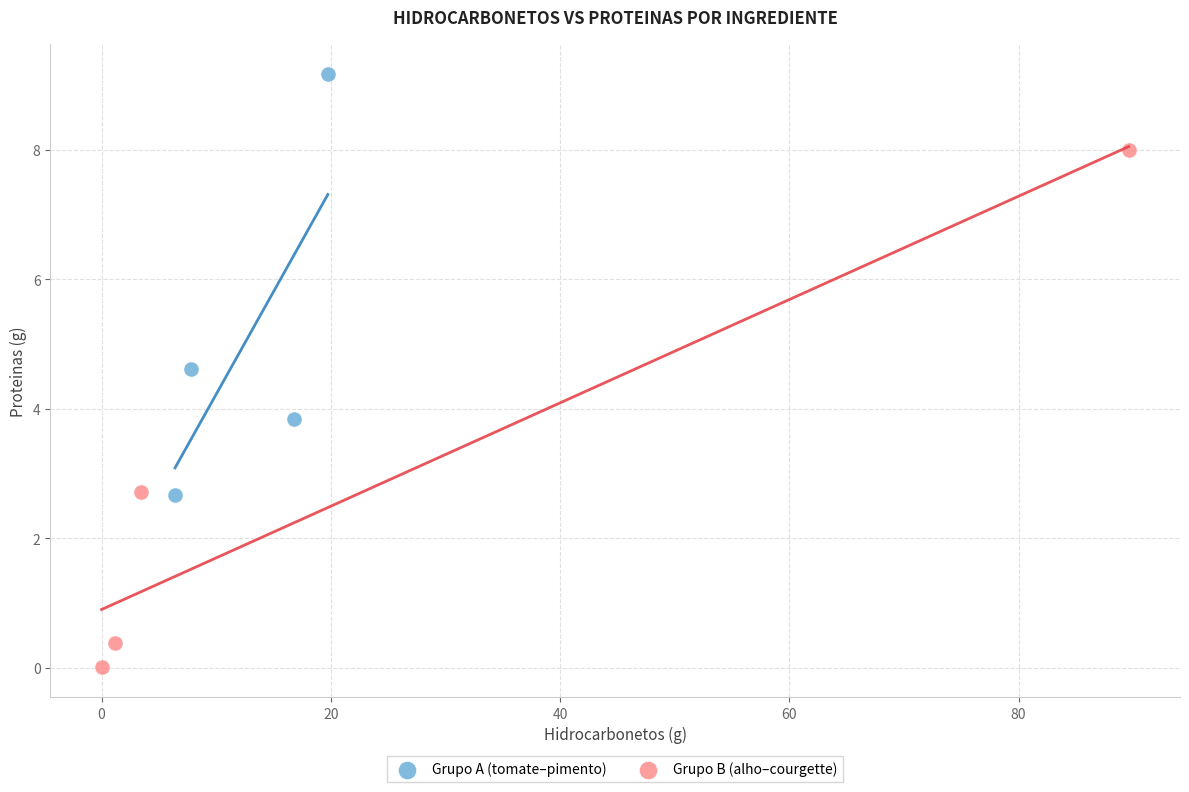

Which series has the largest Y range (max minus min)?

Grupo B (alho–courgette)